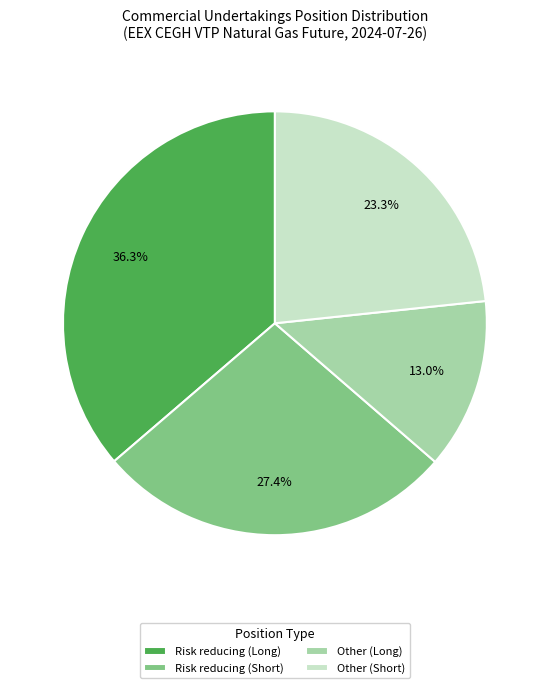

To the nearest percent, what portion does Other (Short) represent?

23%